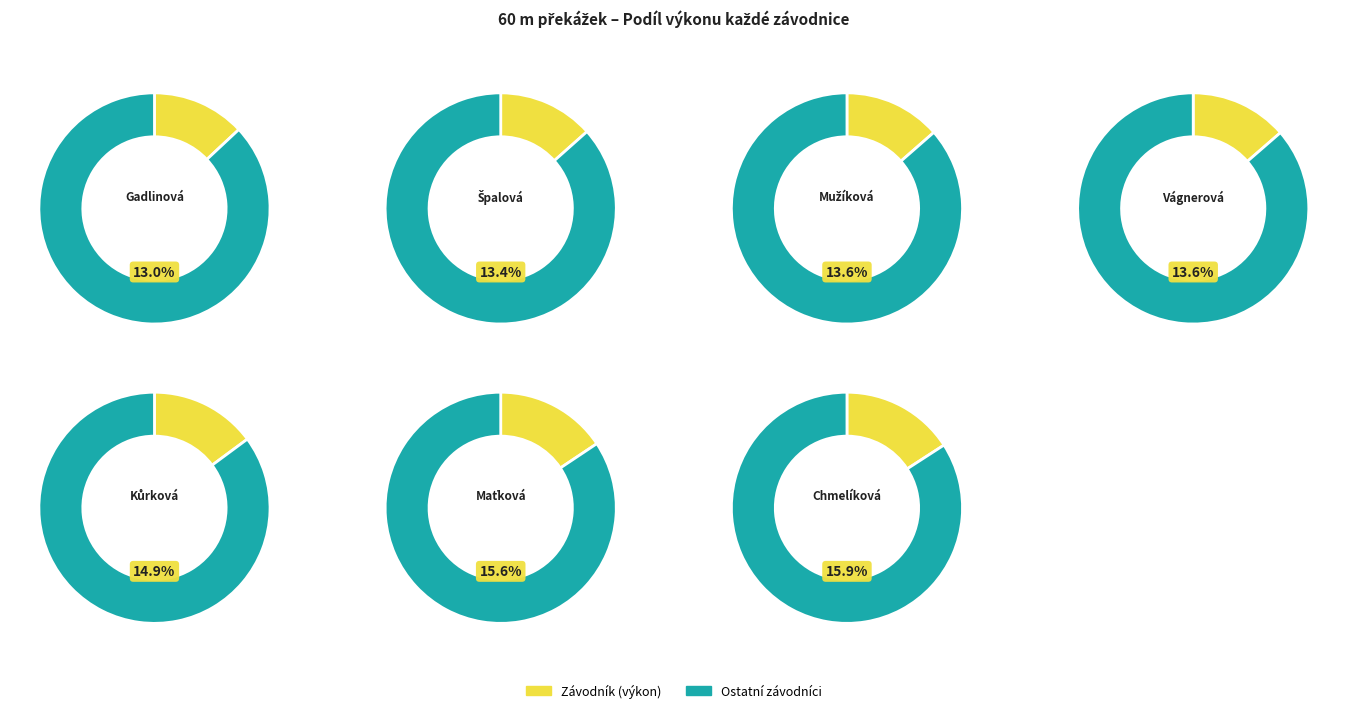

To the nearest percent, what portion does Chmelíková Natálie represent?

16%